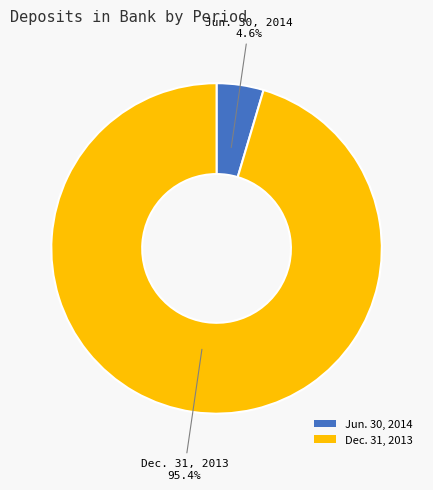

To the nearest percent, what is the difference between the Dec. 31, 2013 and Jun. 30, 2014 slice percentages?

91%